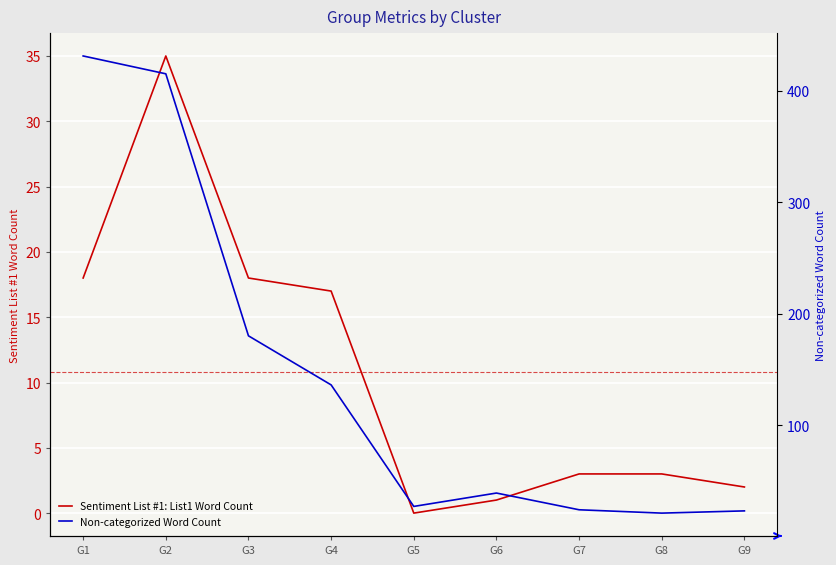

Does the chart display data point markers on the line(s)?

No